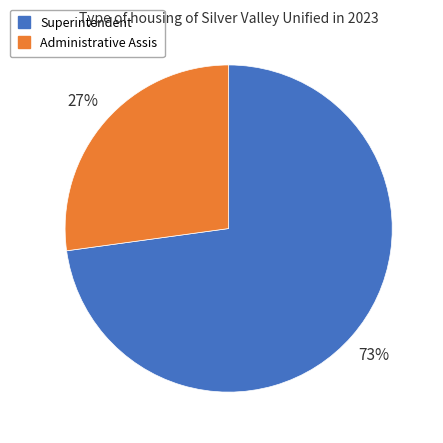

To the nearest percent, what is the average slice percentage?

50%